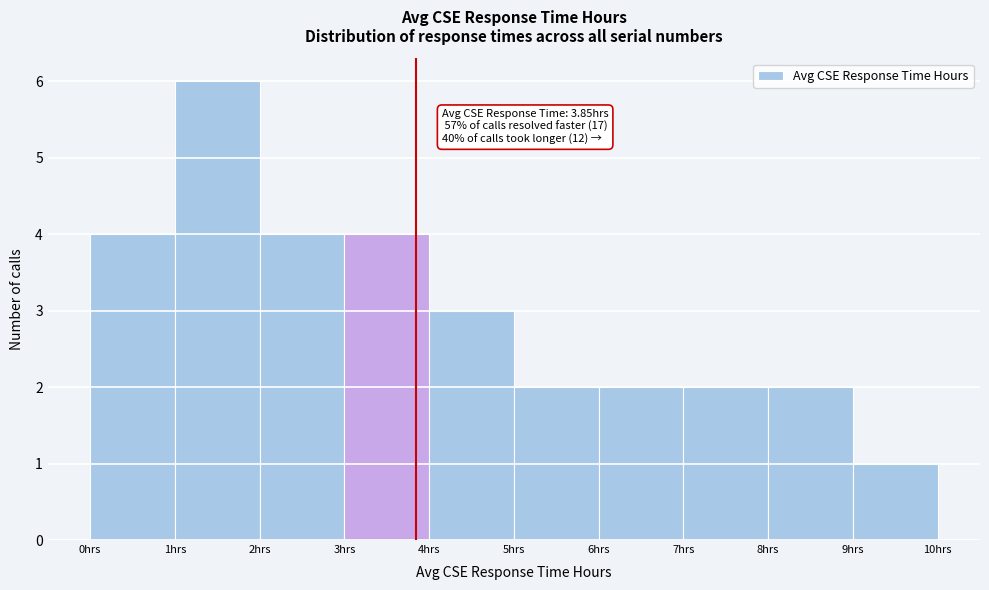

Which range on the x-axis has the tallest bar?

1 to 2